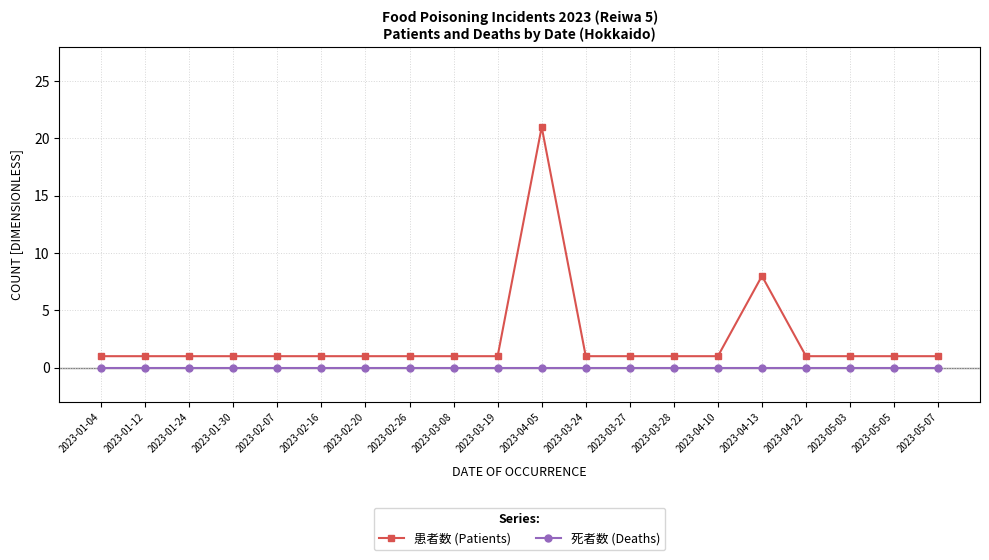

Reading left to right, what are all the values shown in this chart?

患者数 (Patients): 1	1	1	1	1	1	1	1	1	1	21	1	1	1	1	8	1	1	1	1
死者数 (Deaths): 0	0	0	0	0	0	0	0	0	0	0	0	0	0	0	0	0	0	0	0